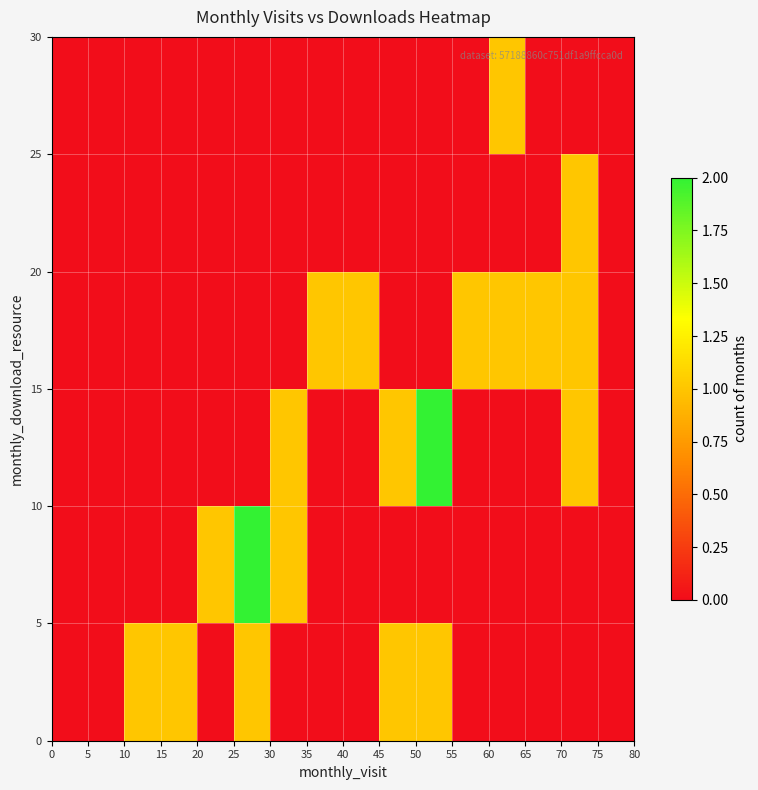

How many data points does each series have?

16